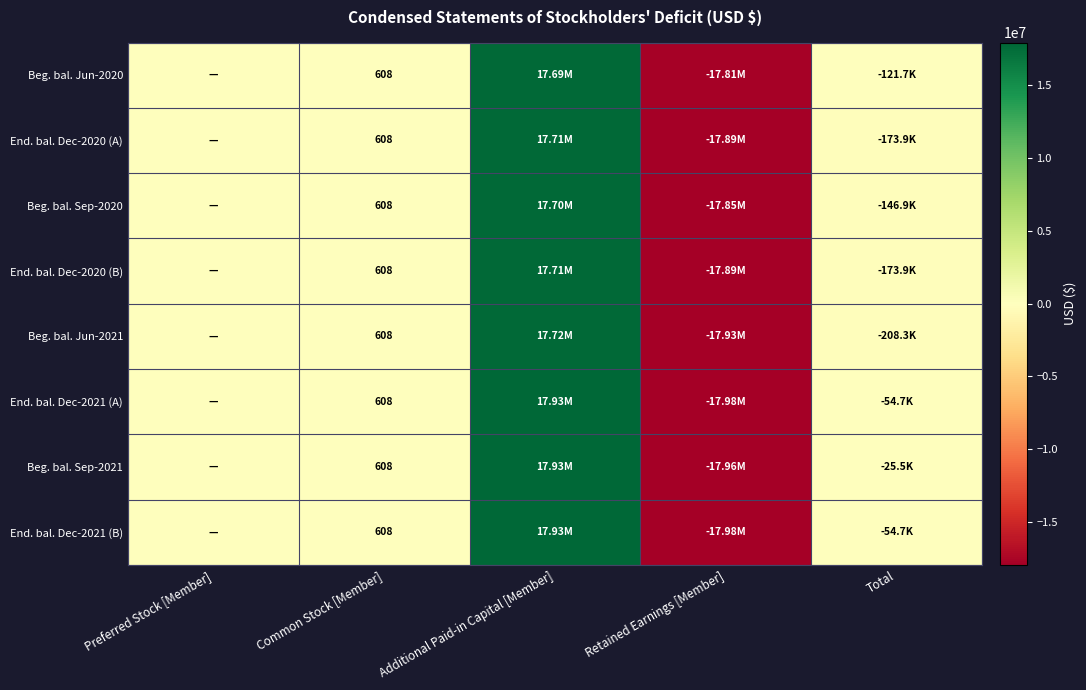

True or false: Beg. bal. Jun-2021 has a value of 19096692 at Preferred Stock [Member].

False